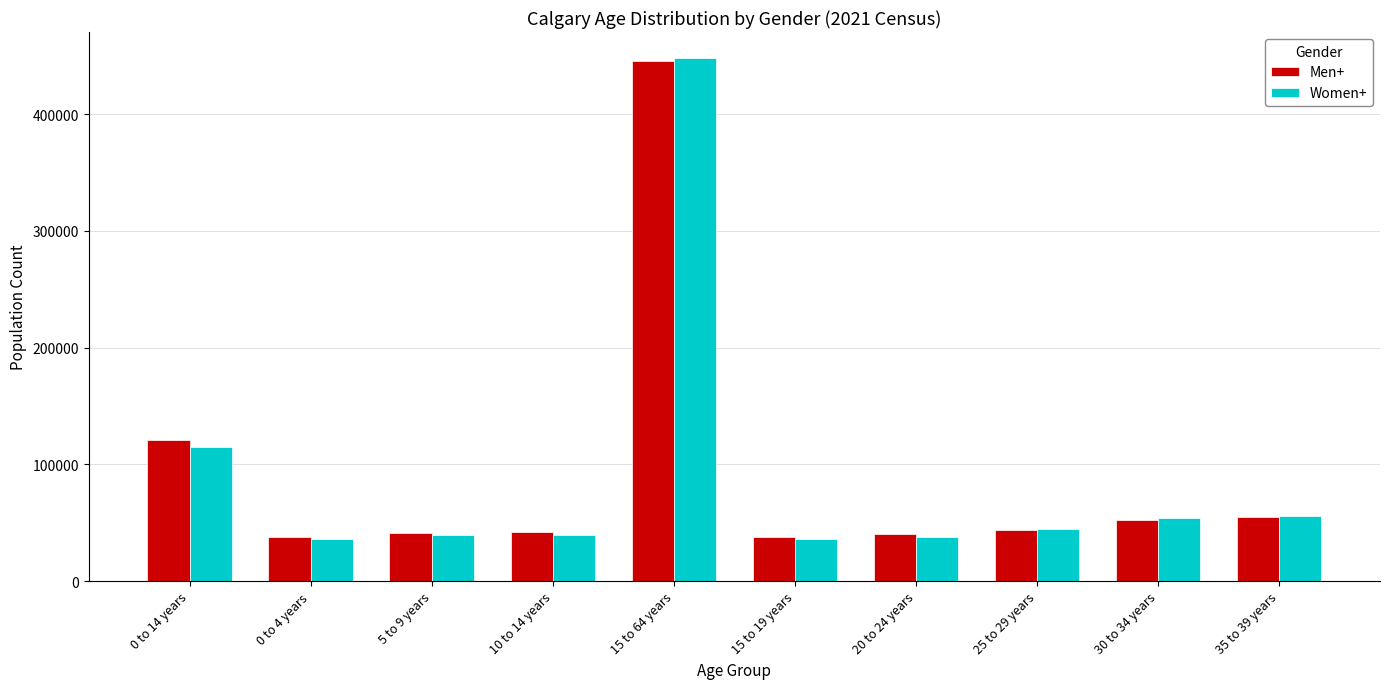

What is the difference between the highest and lowest values at 35 to 39 years?

1200